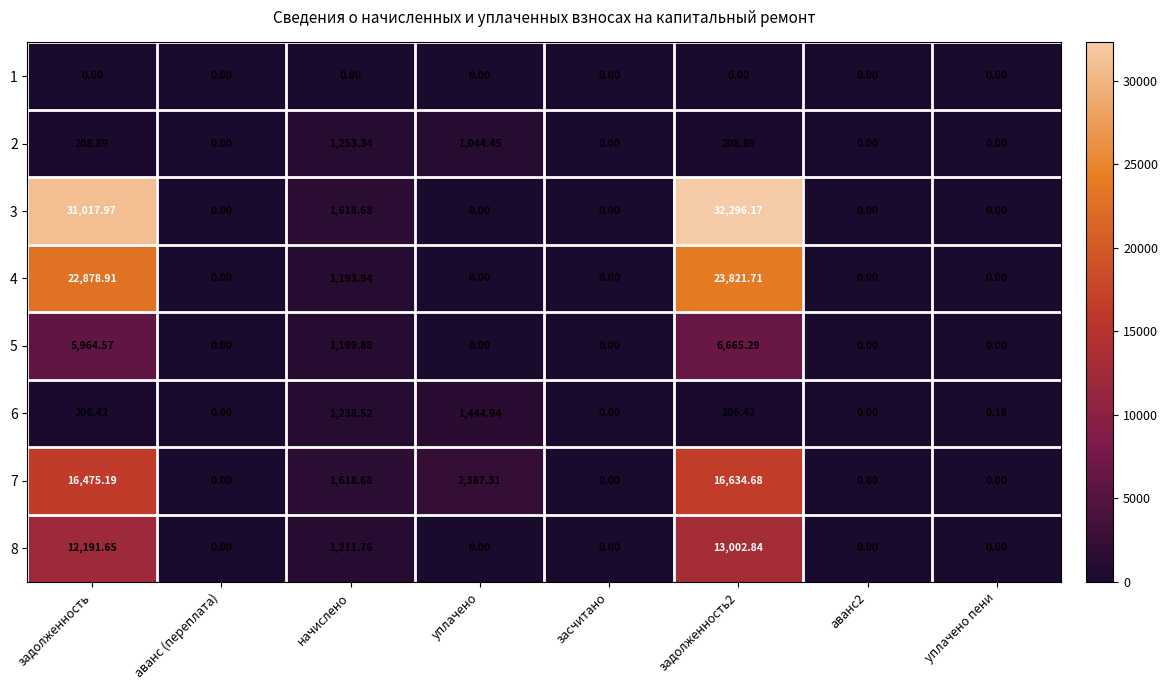

What is the total value across all series at задолженность?

88943.6